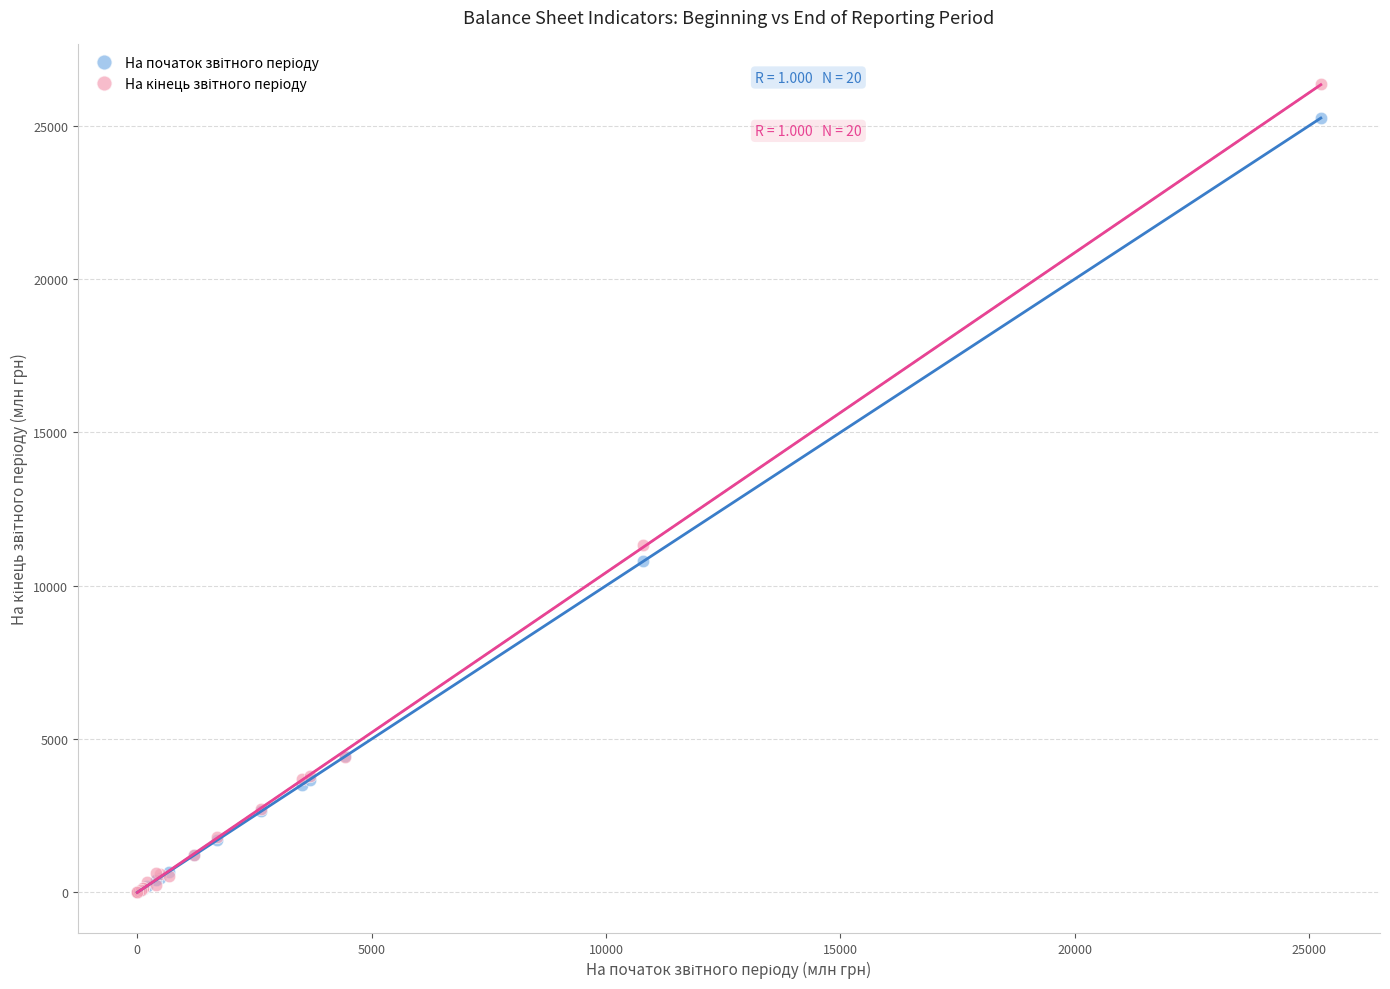

Across all series, what Y value is closest to 13174?

11317.0